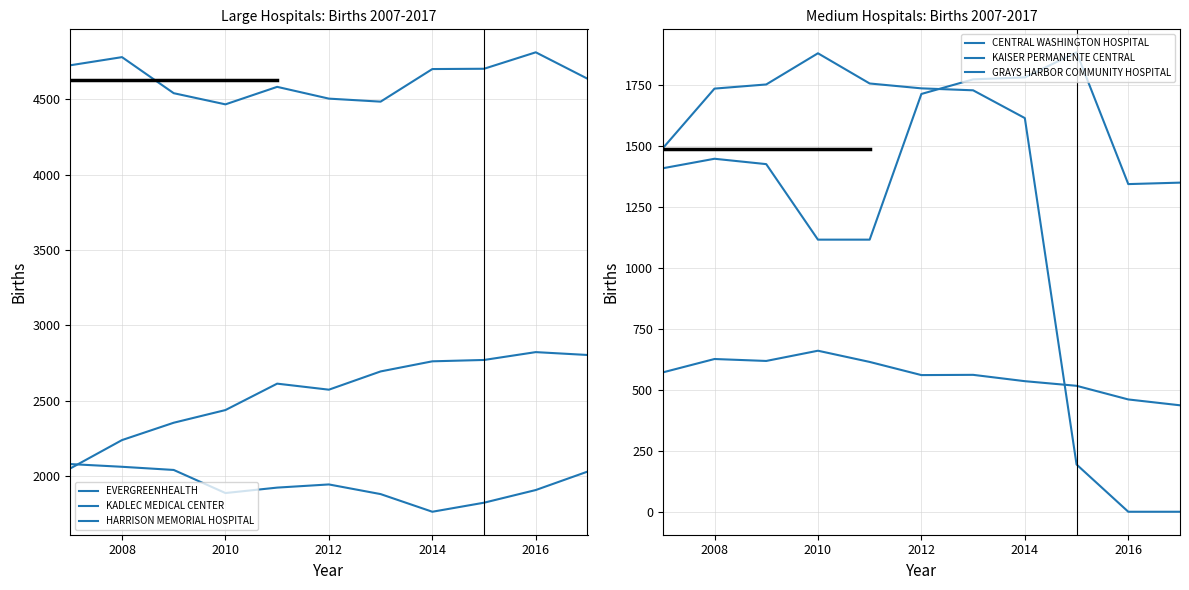

Reading right to left, list all the values displayed in this chart.

EVERGREENHEALTH: 4635	4810	4701	4699	4483	4503	4581	4465	4539	4778	4724
KADLEC MEDICAL CENTER: 2804	2823	2771	2762	2695	2574	2614	2439	2355	2240	2052
HARRISON MEMORIAL HOSPITAL: 2031	1909	1825	1765	1882	1946	1925	1889	2042	2063	2081
CENTRAL WASHINGTON HOSPITAL: 1351	1345	1886	1783	1775	1715	1117	1117	1427	1449	1410
KAISER PERMANENTE CENTRAL: 0	0	194	1616	1730	1738	1758	1882	1754	1737	1492
GRAYS HARBOR COMMUNITY HOSPITAL: 437	461	517	536	562	561	615	661	619	627	572